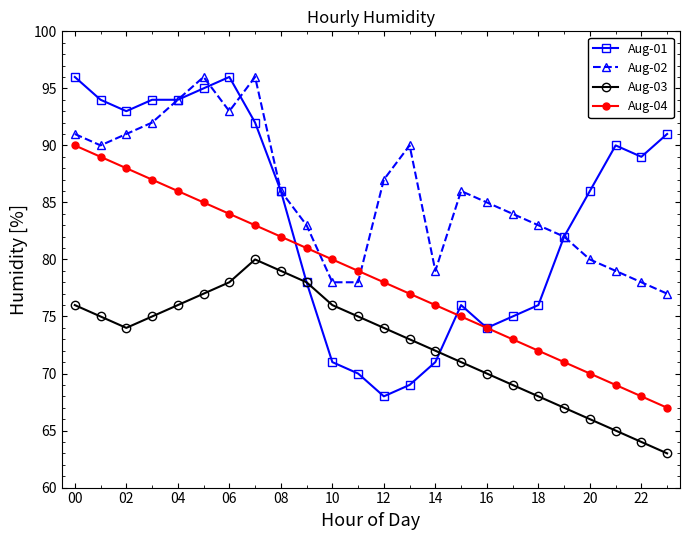

True or false: Aug-03 has more than 2 points higher than both neighbors.

False